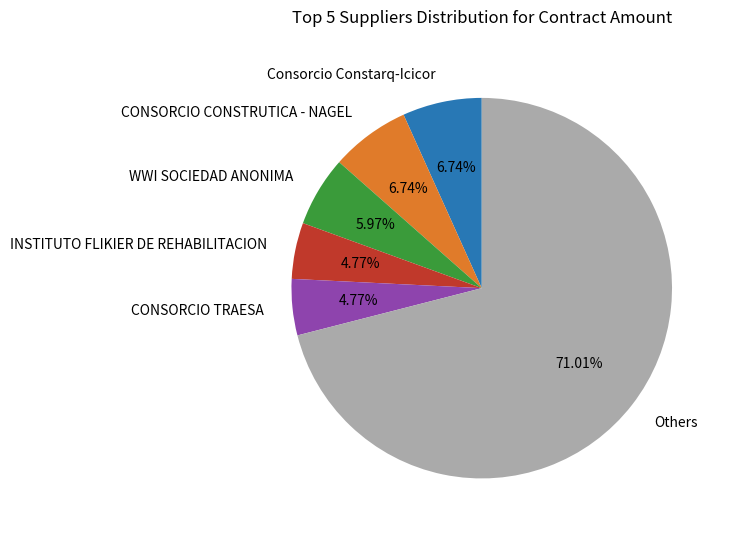

Which has a higher value, Others or WWI SOCIEDAD ANONIMA?

Others